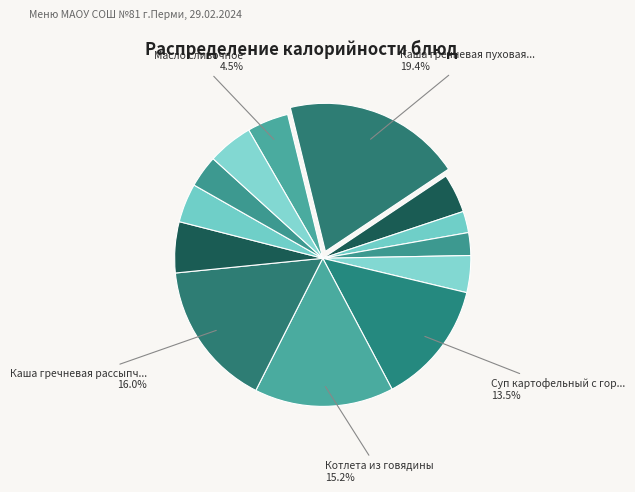

Which category has the smallest portion of the pie?

Хлеб ржаной (завтрак)